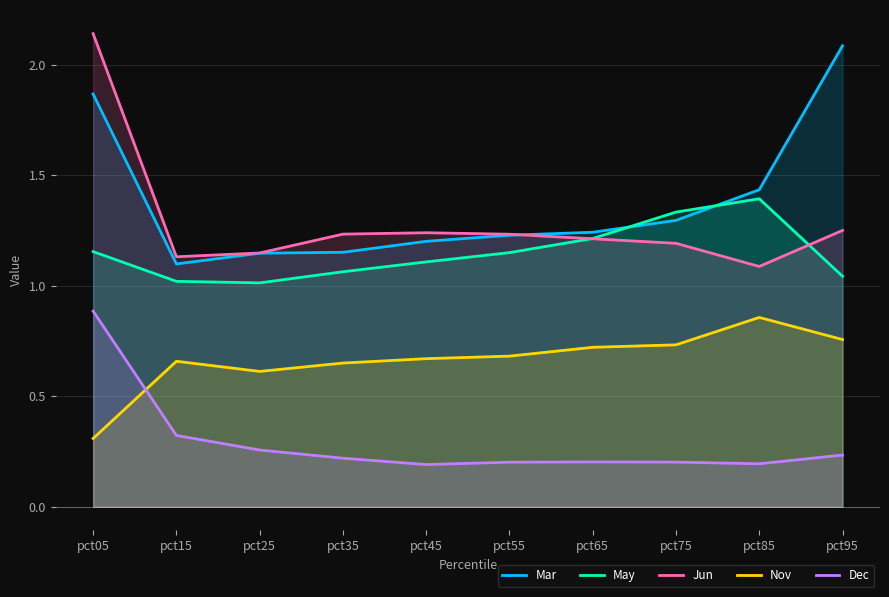

Between pct05 and pct15, which series saw the biggest shift?

Jun